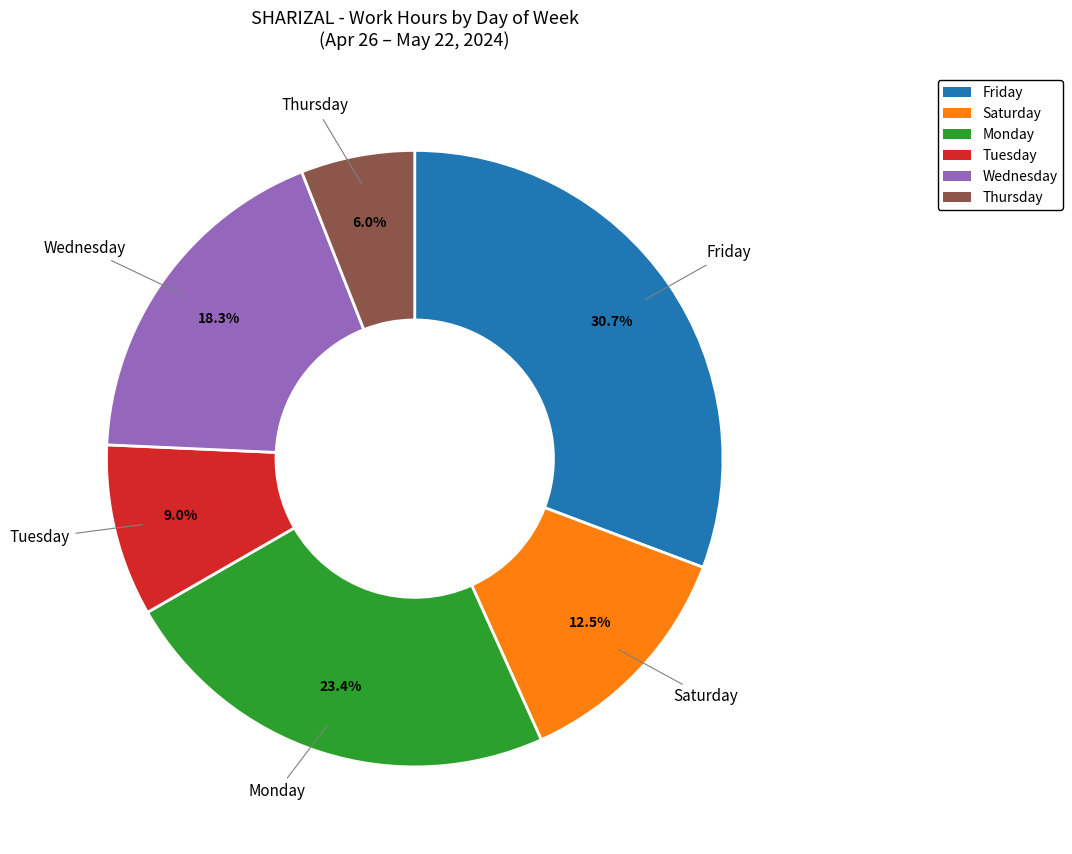

What portion of the pie excludes Saturday?

87.5%